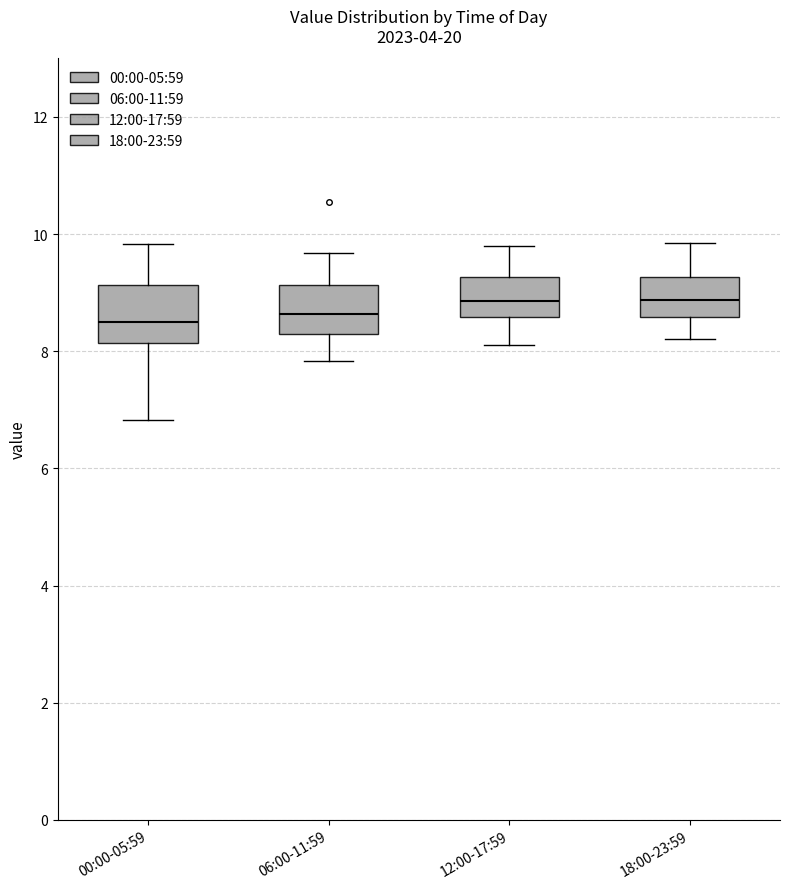

Reading left to right, read every box against the y-axis: the position of its median line, the range the box covers, and the ends of its whiskers. The values are not printed on the chart, so give them approximately, as read against the axis.

00:00-05:59: median 8.4, box 8.2 to 9.2, whiskers 6.8 to 9.8
06:00-11:59: median 8.6, box 8.2 to 9.2, whiskers 7.8 to 9.6
12:00-17:59: median 8.8, box 8.6 to 9.2, whiskers 8.2 to 9.8
18:00-23:59: median 8.8, box 8.6 to 9.2, whiskers 8.2 to 9.8